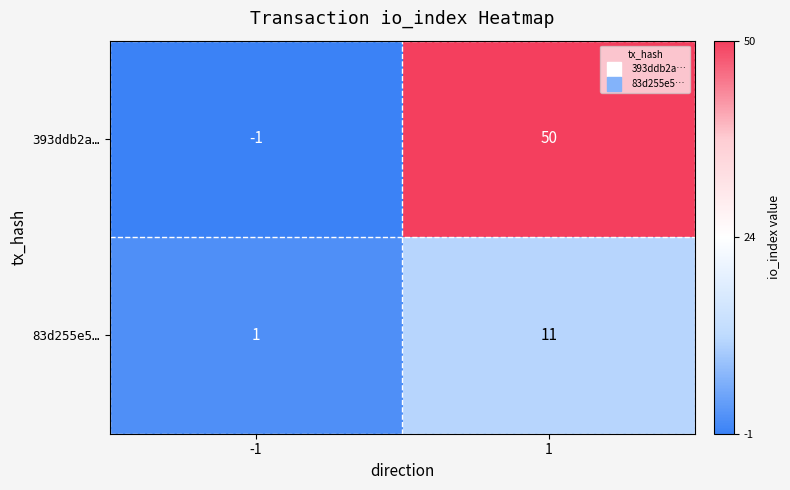

What is the difference between the maximum and minimum values in the 393ddb2a… series?

51